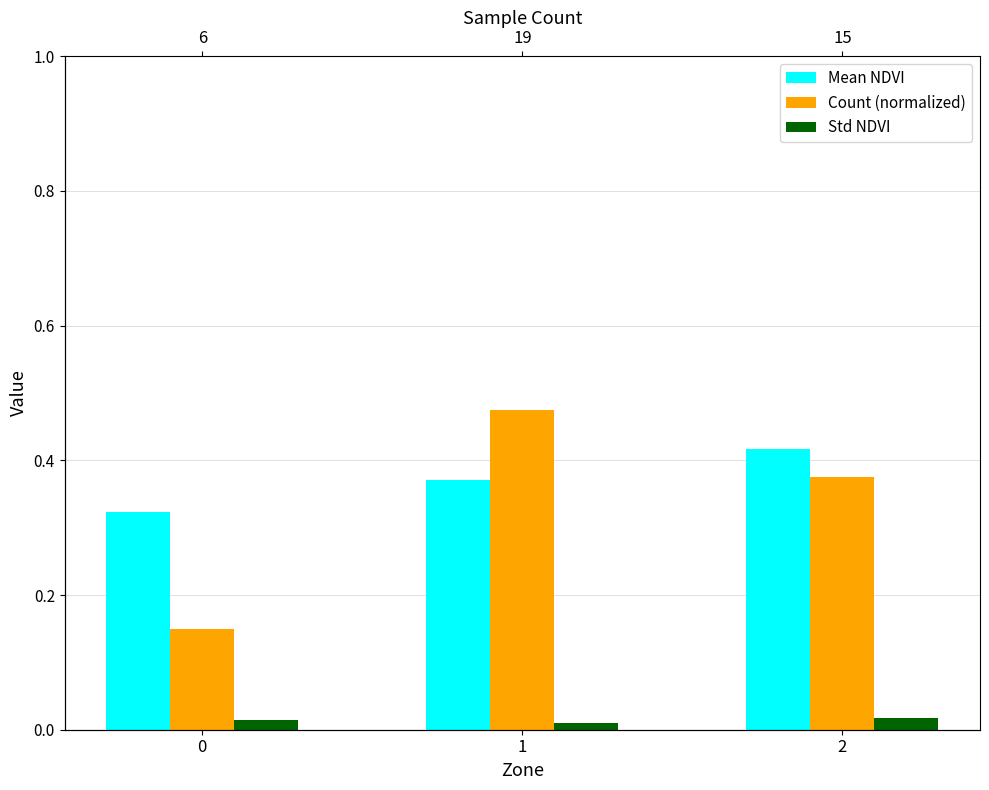

True or false: Count (normalized) has a value of 0.1 at 2.

False